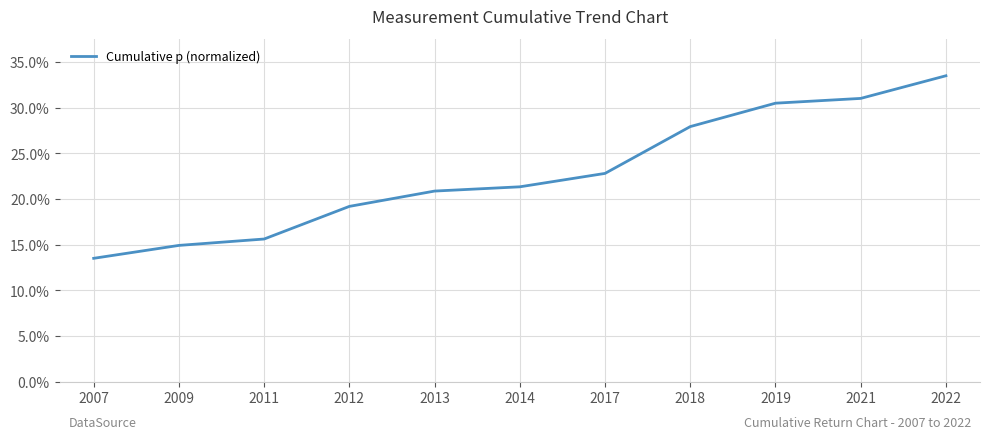

Reading left to right, list all the values displayed in this chart.

2007=13.5	2009=14.9	2011=15.6	2012=19.2	2013=20.9	2014=21.3	2017=22.8	2018=27.9	2019=30.5	2021=31.0	2022=33.5